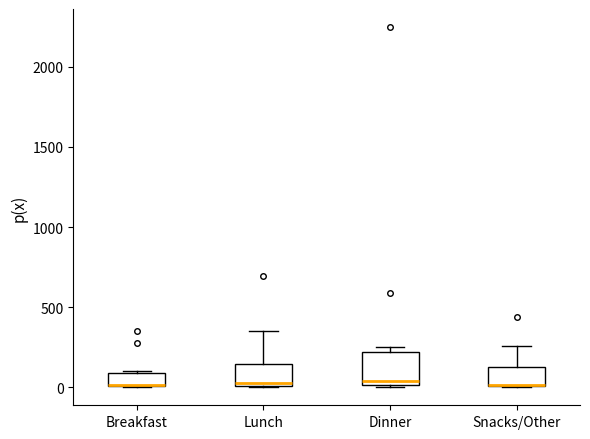

Reading left to right, transcribe this box plot: for each box, give where its median line is, the range the box spans, and where its two whiskers end, as read against the y-axis. The values are not printed on the chart, so give them approximately, as read against the axis.

Breakfast: median 0 (drawn on the box's lower edge), box 0 to 100, whiskers 0 to 100
Lunch: median 0 (just above the box's lower edge), box 0 to 150, whiskers 0 to 350
Dinner: median 50, box 0 to 200, whiskers 0 to 250
Snacks/Other: median 0 (drawn on the box's lower edge), box 0 to 150, whiskers 0 to 250